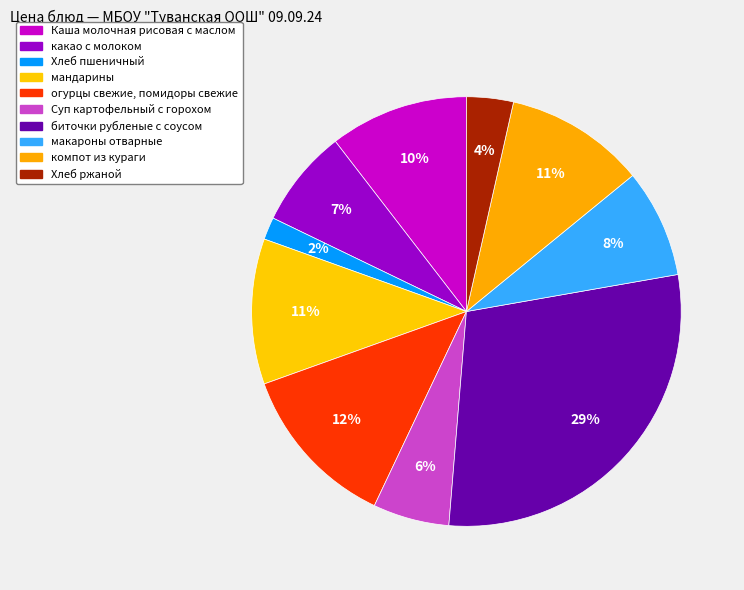

How many segments does this pie chart have?

10